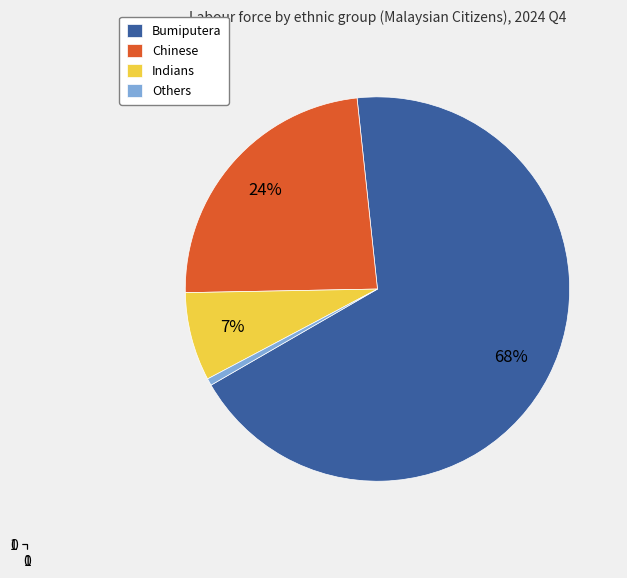

What percentage is the Bumiputera slice, to the nearest percent?

68%